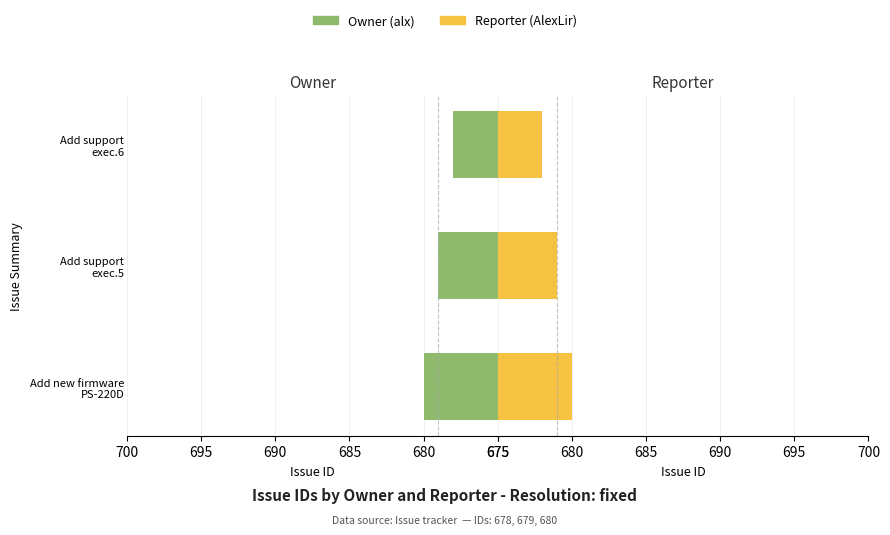

Which has a higher value, Add support exec.6 or Add support exec.5?

Add support exec.5